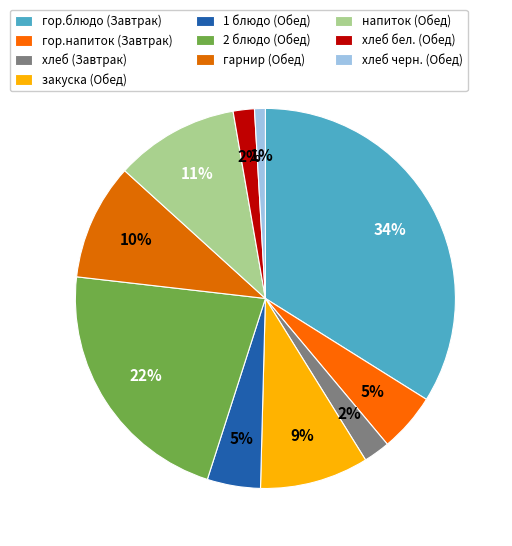

To the nearest percent, what is the difference between the largest and smallest slice percentages?

33%